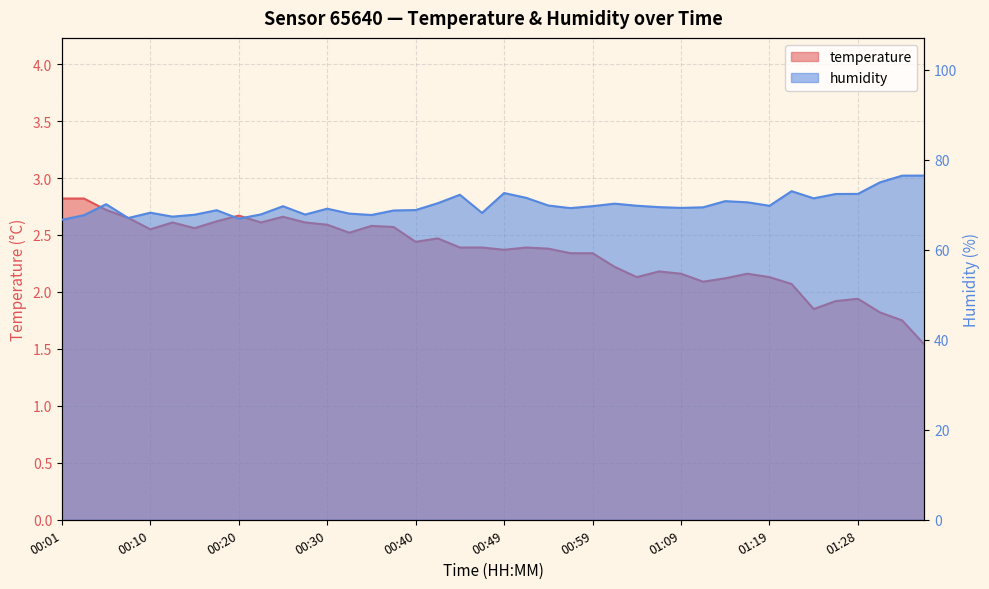

Reading right to left, list all the values displayed in this chart.

temperature: 1.5	1.8	1.8	1.9	1.9	1.9	2.1	2.1	2.2	2.1	2.1	2.2	2.2	2.1	2.2	2.3	2.3	2.4	2.4	2.4	2.4	2.4	2.5	2.4	2.6	2.6	2.5	2.6	2.6	2.7	2.6	2.7	2.6	2.6	2.6	2.5	2.6	2.7	2.8	2.8
humidity: 76.5	76.5	75.0	72.4	72.4	71.4	73.0	69.8	70.5	70.8	69.4	69.3	69.5	69.8	70.2	69.7	69.2	69.8	71.5	72.6	68.2	72.2	70.3	68.8	68.7	67.7	68.0	69.1	67.8	69.7	67.8	66.9	68.8	67.8	67.3	68.2	67.0	70.1	67.7	66.6